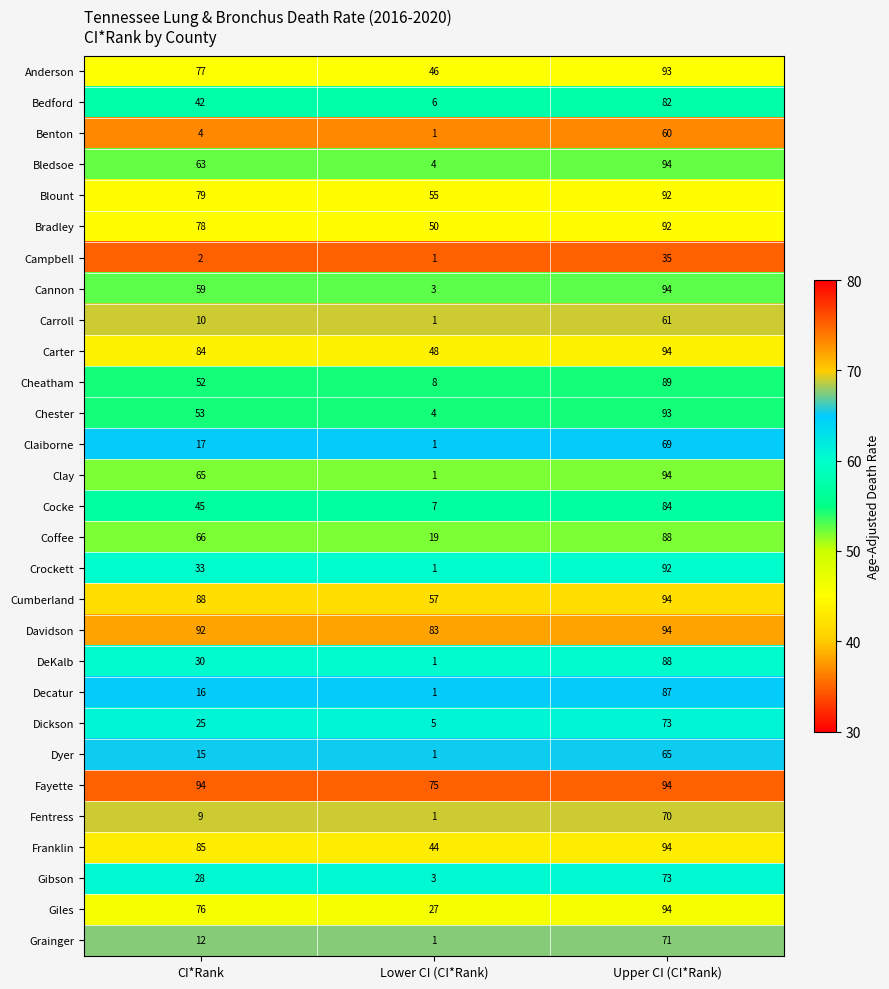

Which series has the widest spread of values?

Clay